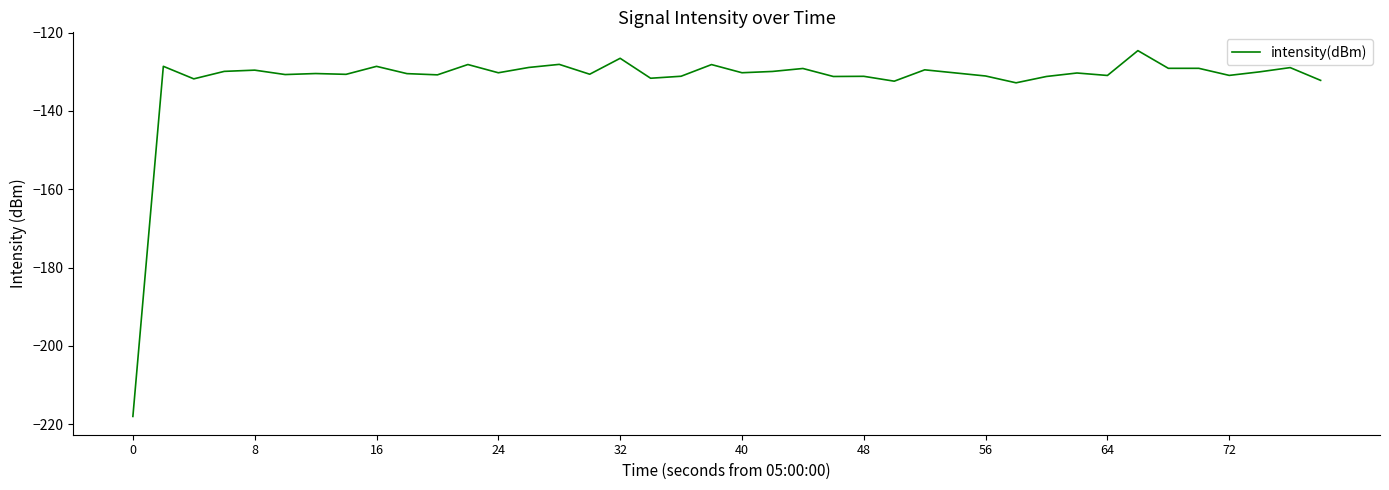

What is the smallest value displayed?

-218.0